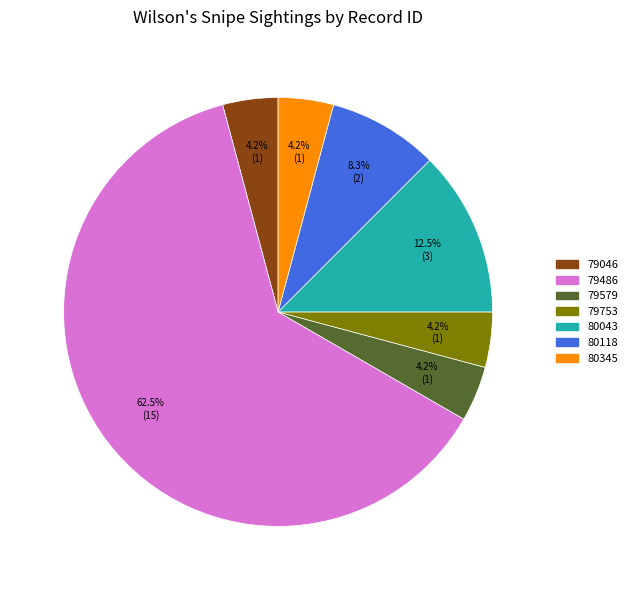

Count the number of slices in the pie.

7